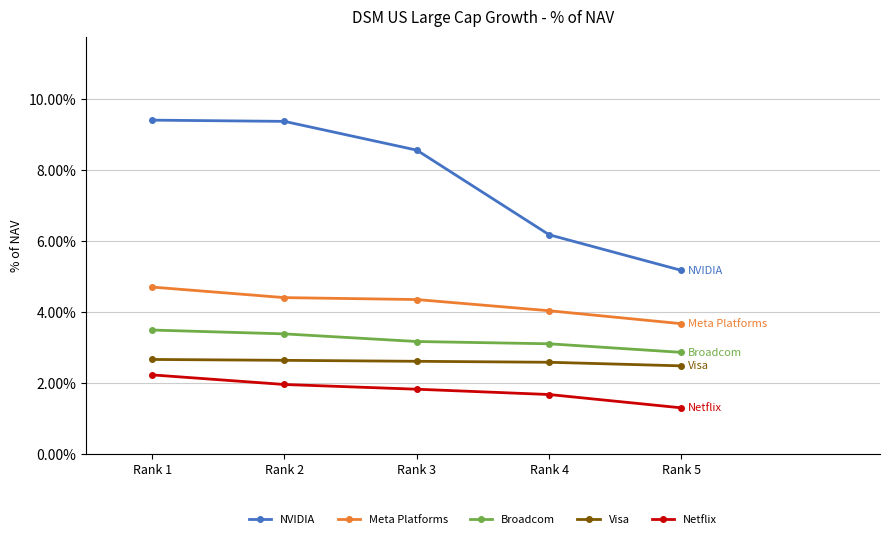

Count the Meta Platforms values in the range 0 to 1.

5